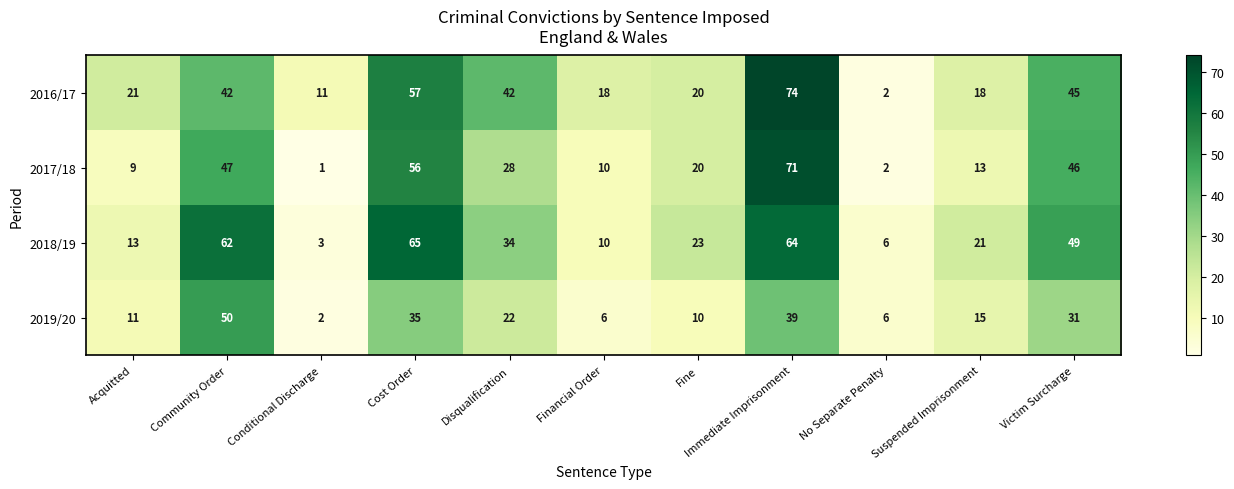

What is the difference between the maximum and minimum values in the 2016/17 series?

72